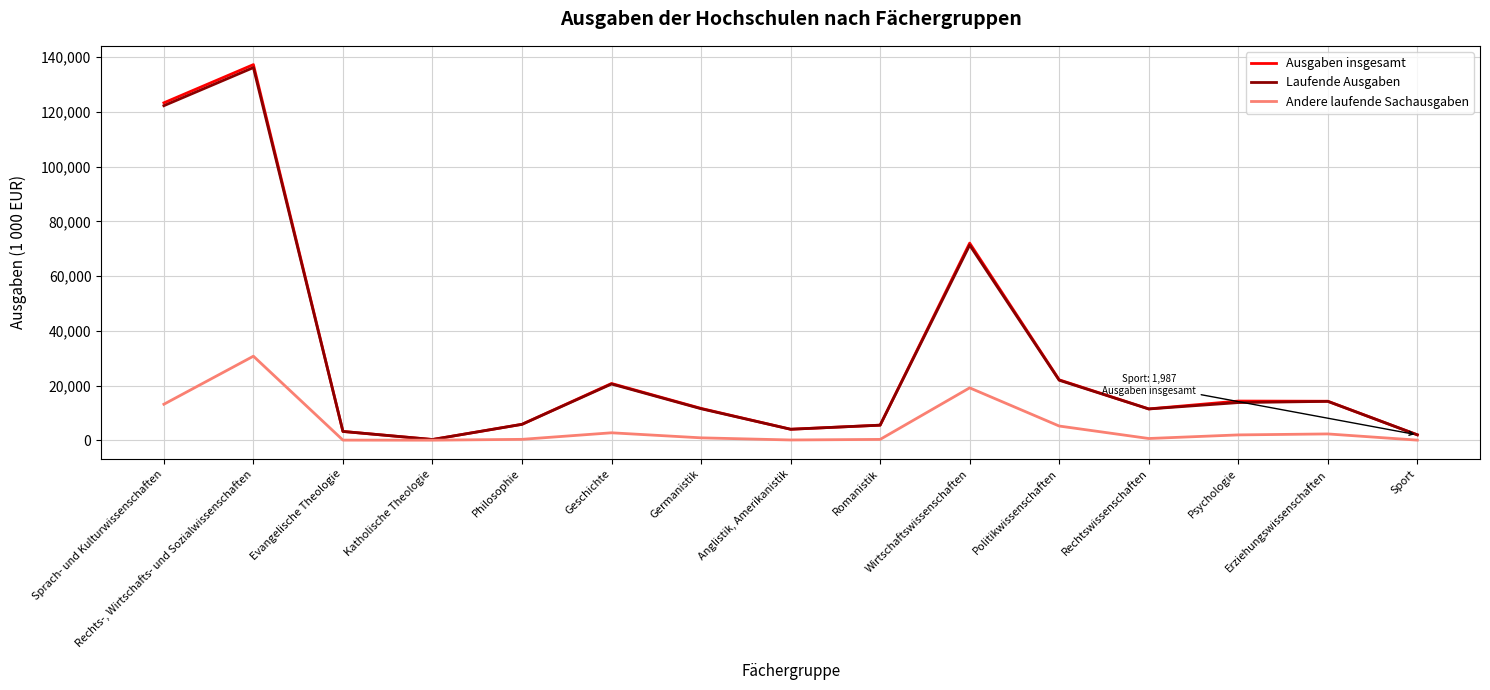

Which series has the largest range (max minus min)?

Ausgaben insgesamt